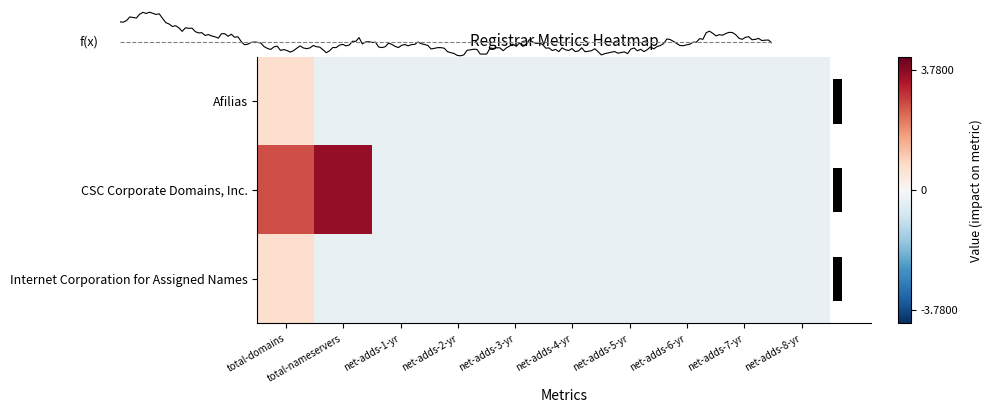

What is the maximum value for Afilias?

0.7